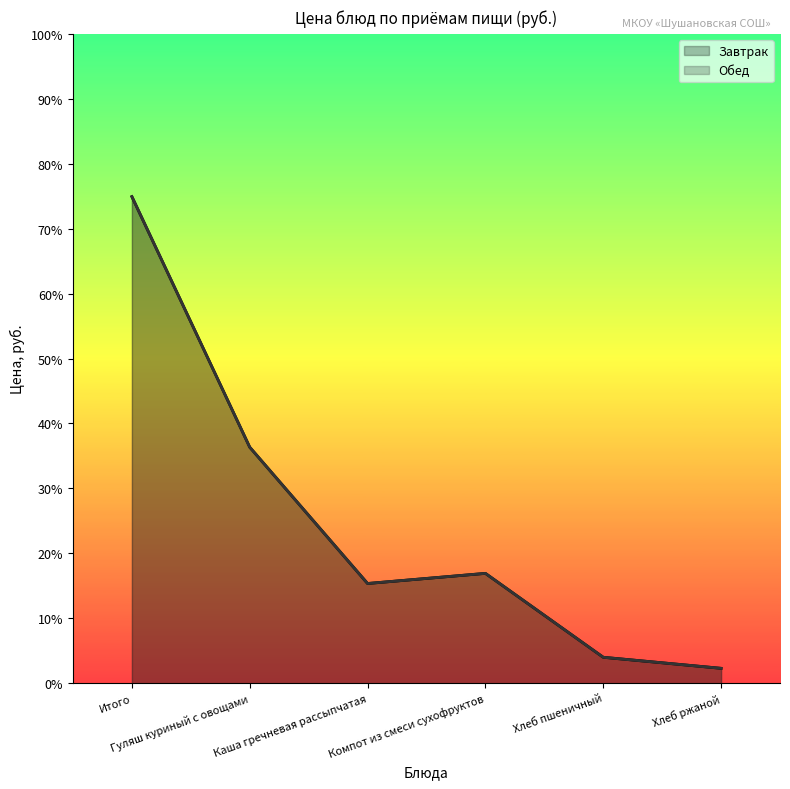

What are all the series names shown in the legend?

Завтрак, Обед